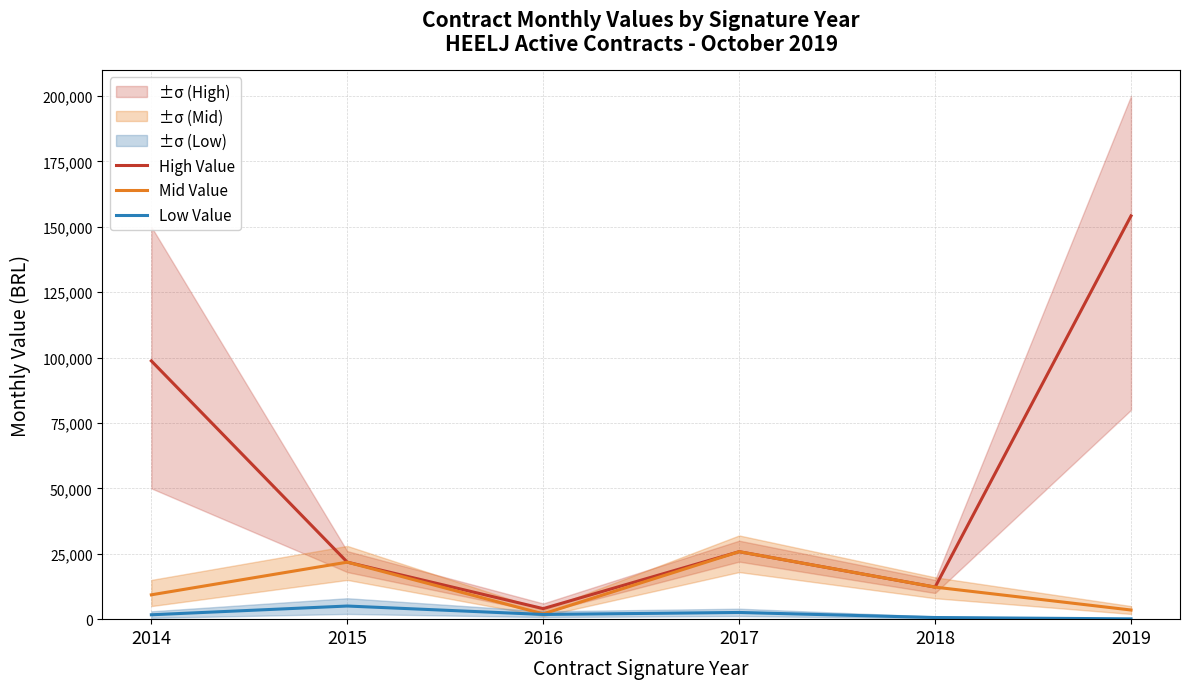

Rank the categories by High Value value from lowest to highest.

2016, 2018, 2015, 2017, 2014, 2019